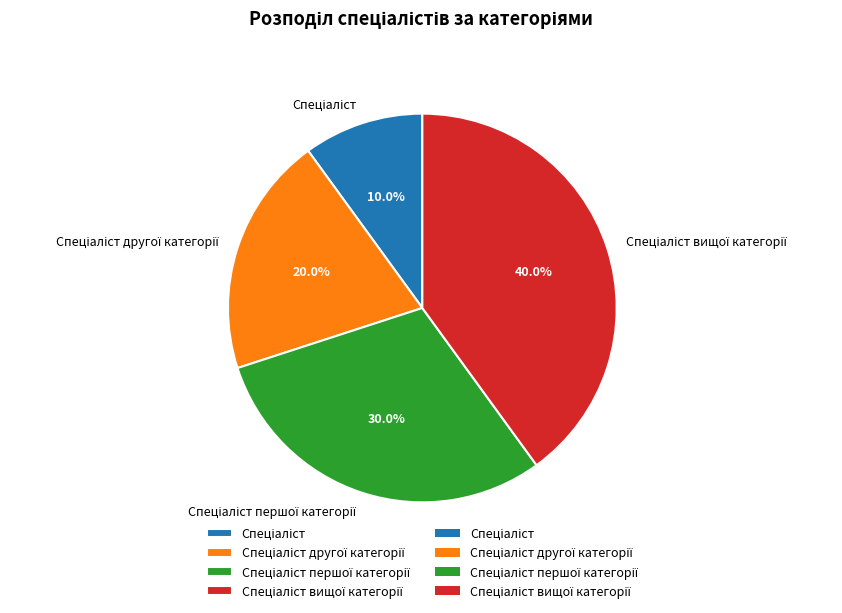

Does any single category account for the majority?

No